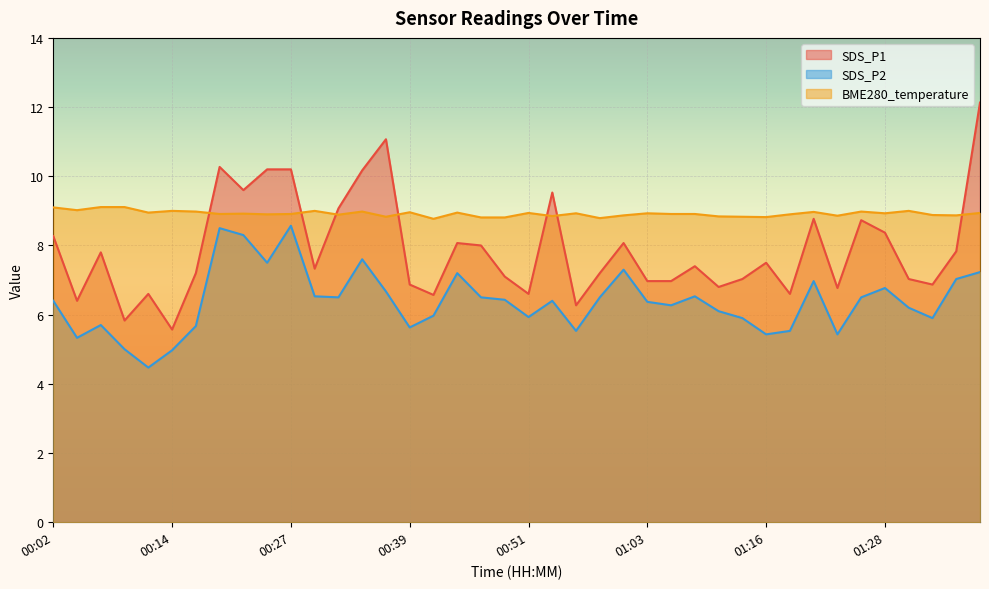

What position from the left is 00:10?

4